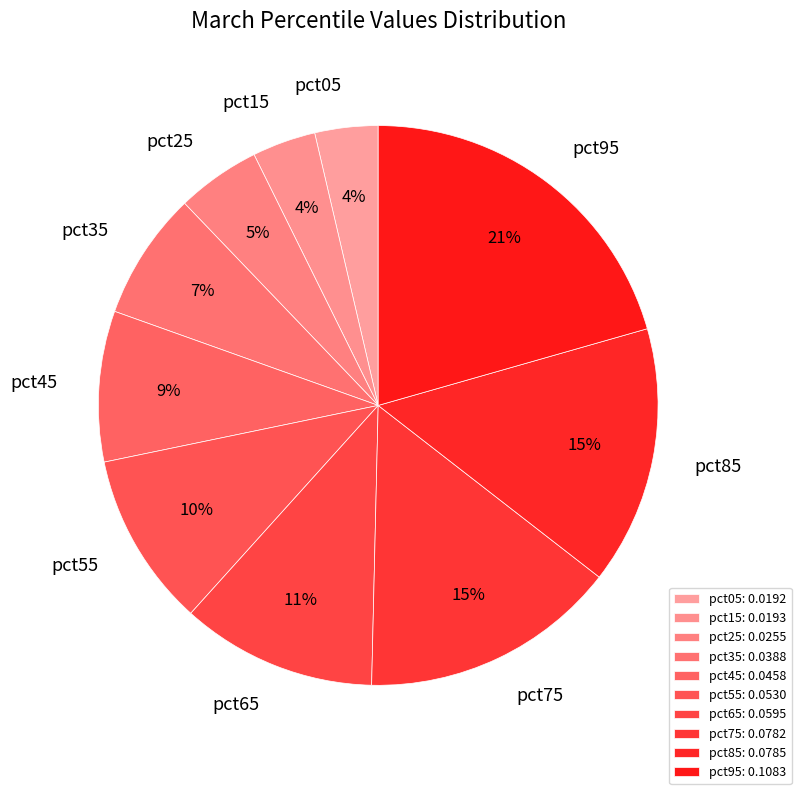

To the nearest percent, what is the difference between the pct85 and pct15 slice percentages?

11%